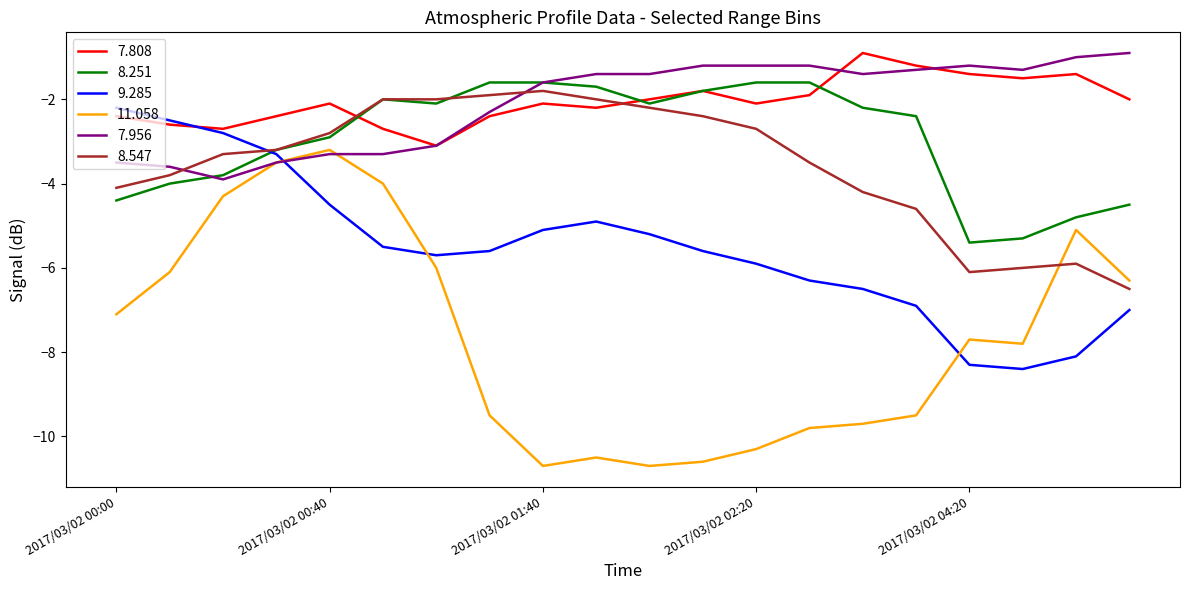

How many values in the 9.285 series are below -5?

14